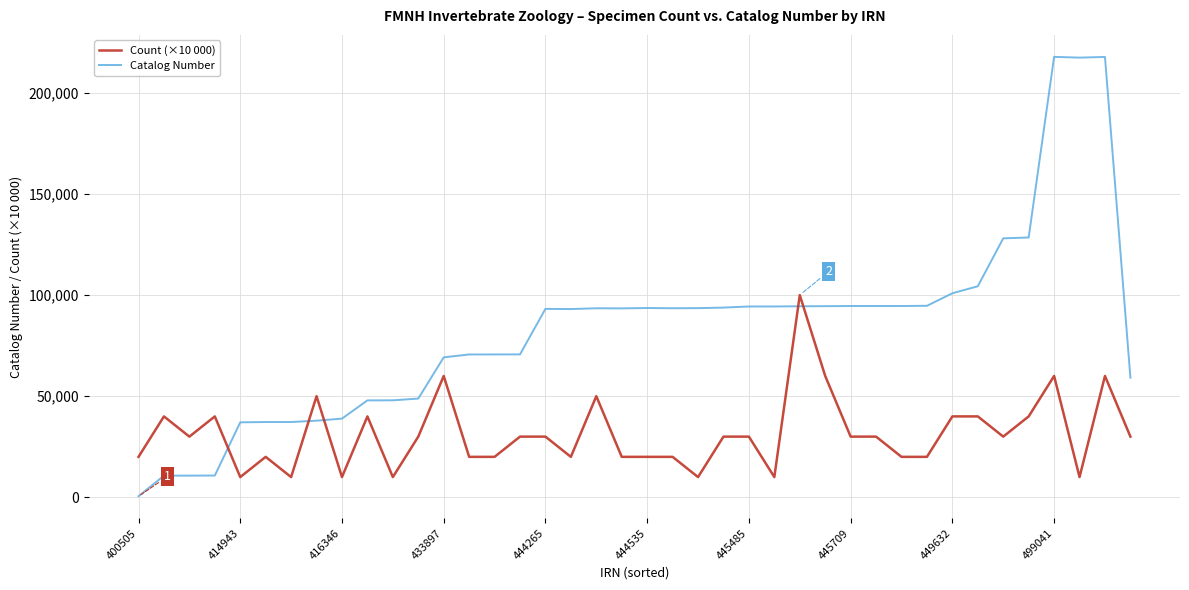

List the series in order of their peak value, highest first.

Catalog Number, Count (×10 000)